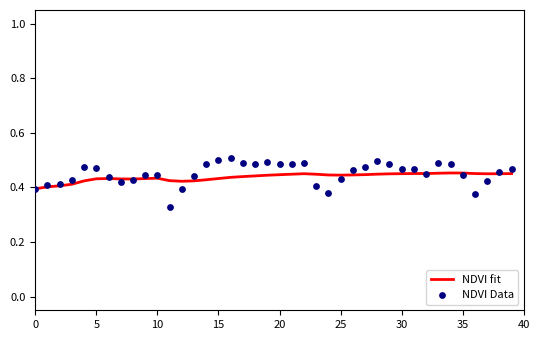

What is the total value across all series at 21?

0.9